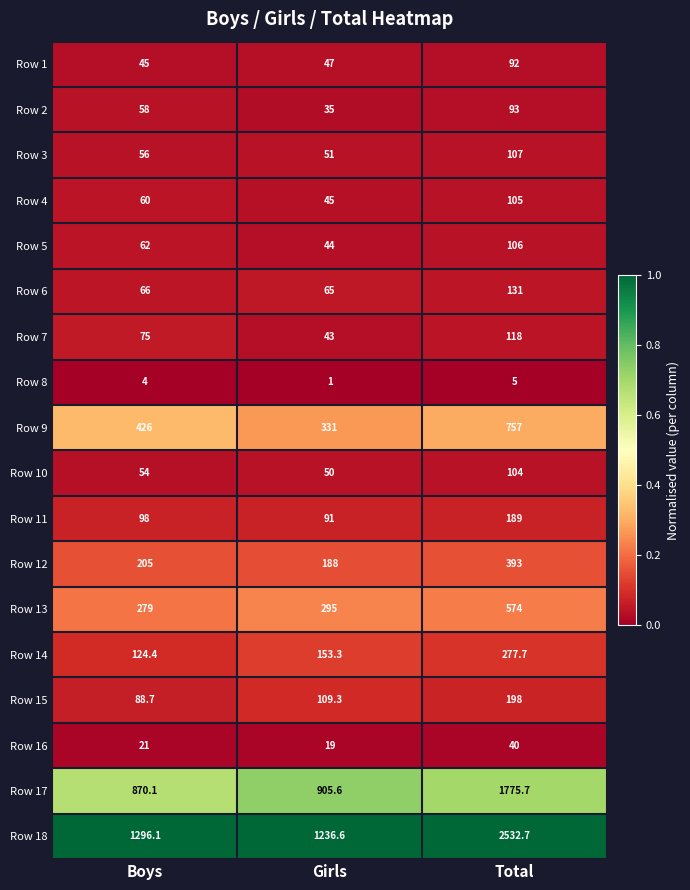

What is the difference between the highest and lowest values at Boys?

1292.1